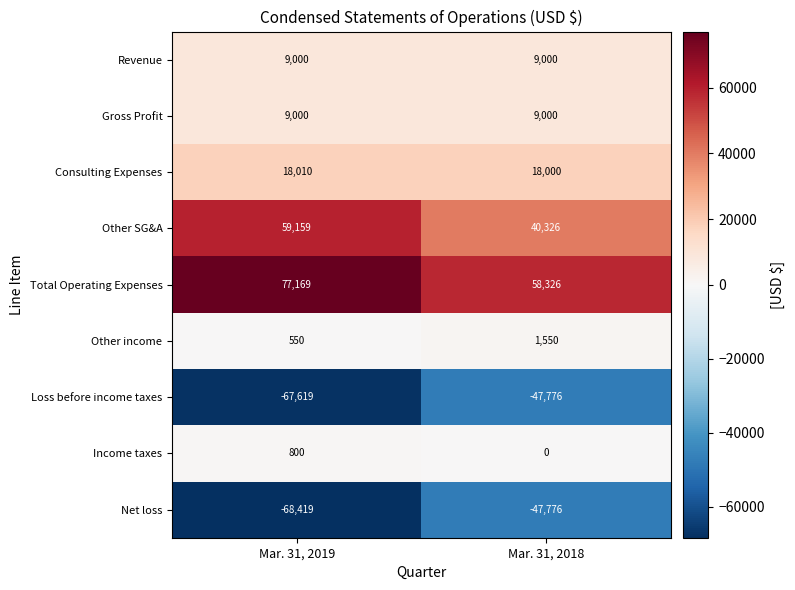

Which series changed the most between Mar. 31, 2019 and Mar. 31, 2018?

Net loss